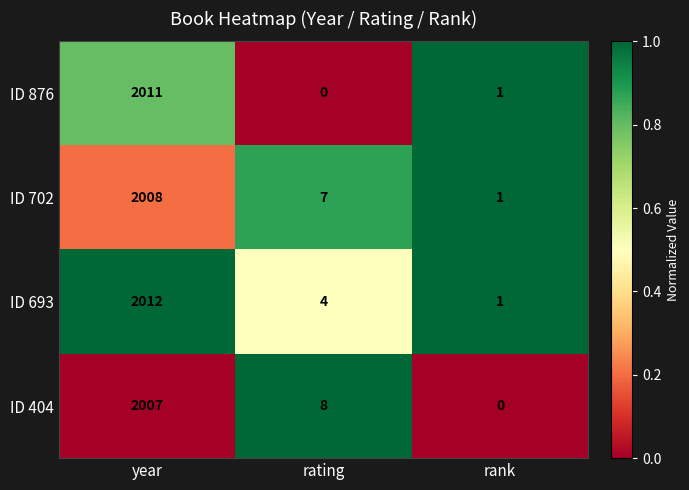

Which series has the largest total across all categories?

ID 693